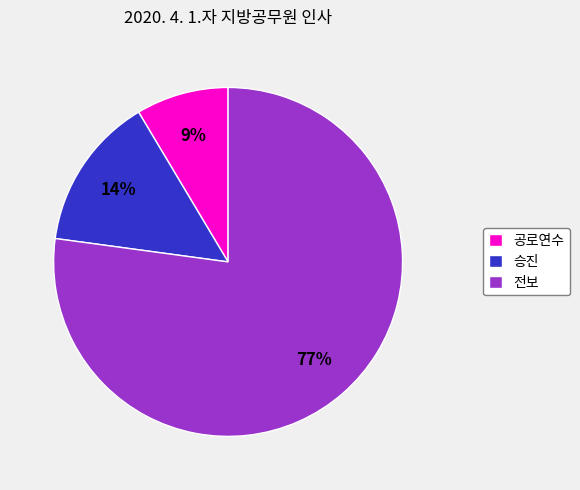

Does any single category account for the majority?

Yes